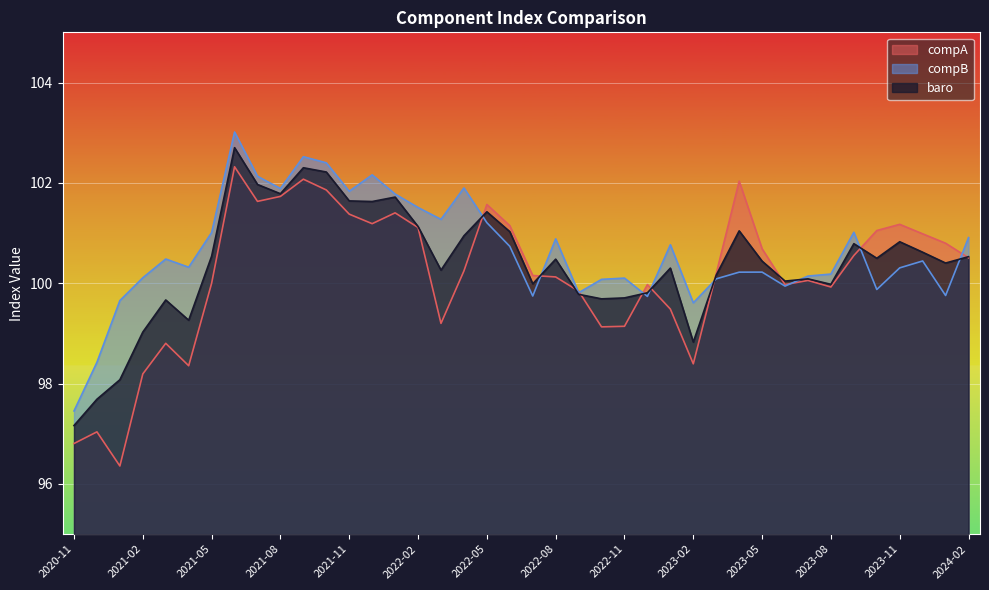

What are all the series names shown in the legend?

compA, compB, baro